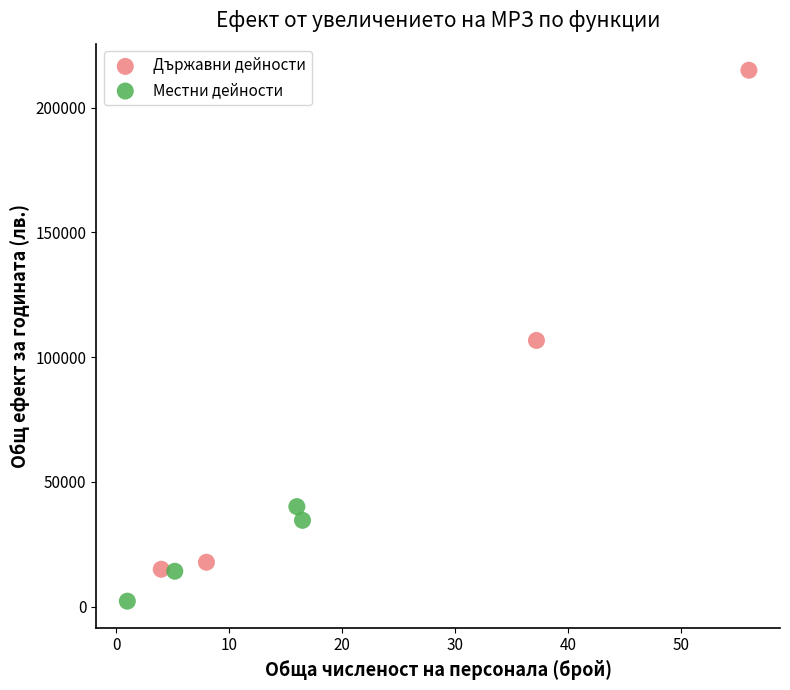

Which series has the widest spread of Y values?

Държавни дейности